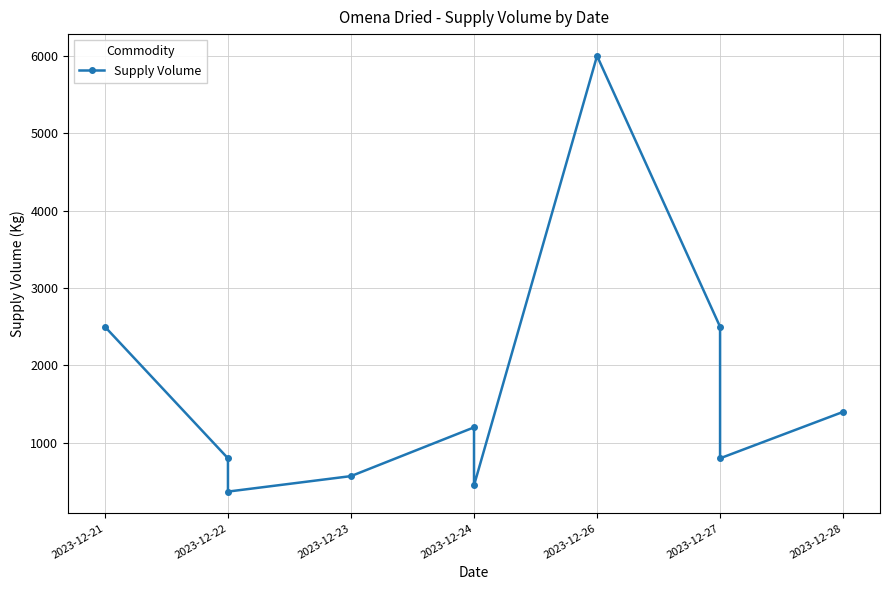

Where does the data first go above 1200?

2023-12-21